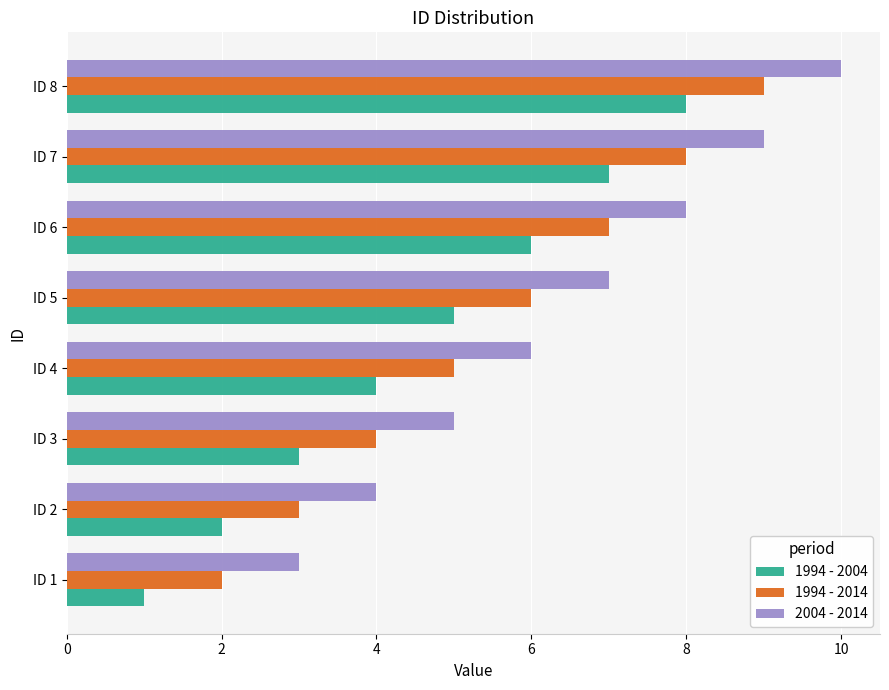

Rank the series by their average value, from lowest to highest.

1994 - 2004, 1994 - 2014, 2004 - 2014